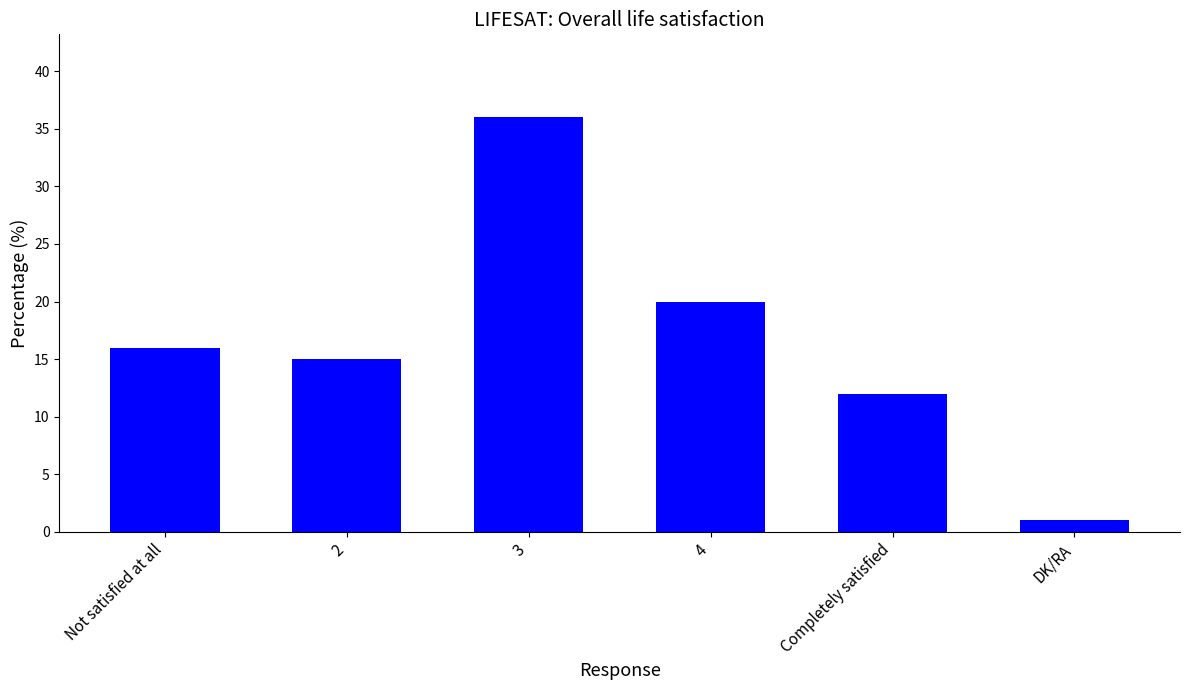

What position from the left is Not satisfied at all?

1